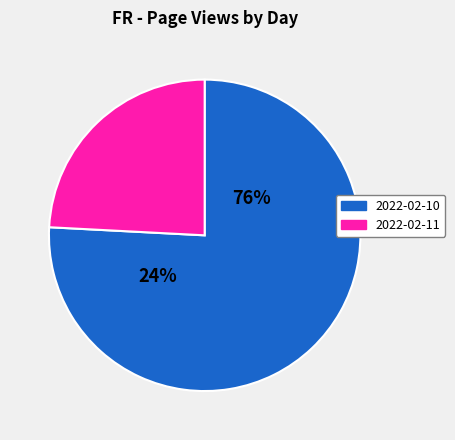

What is the total percentage of 2022-02-10 and 2022-02-11?

100.0%